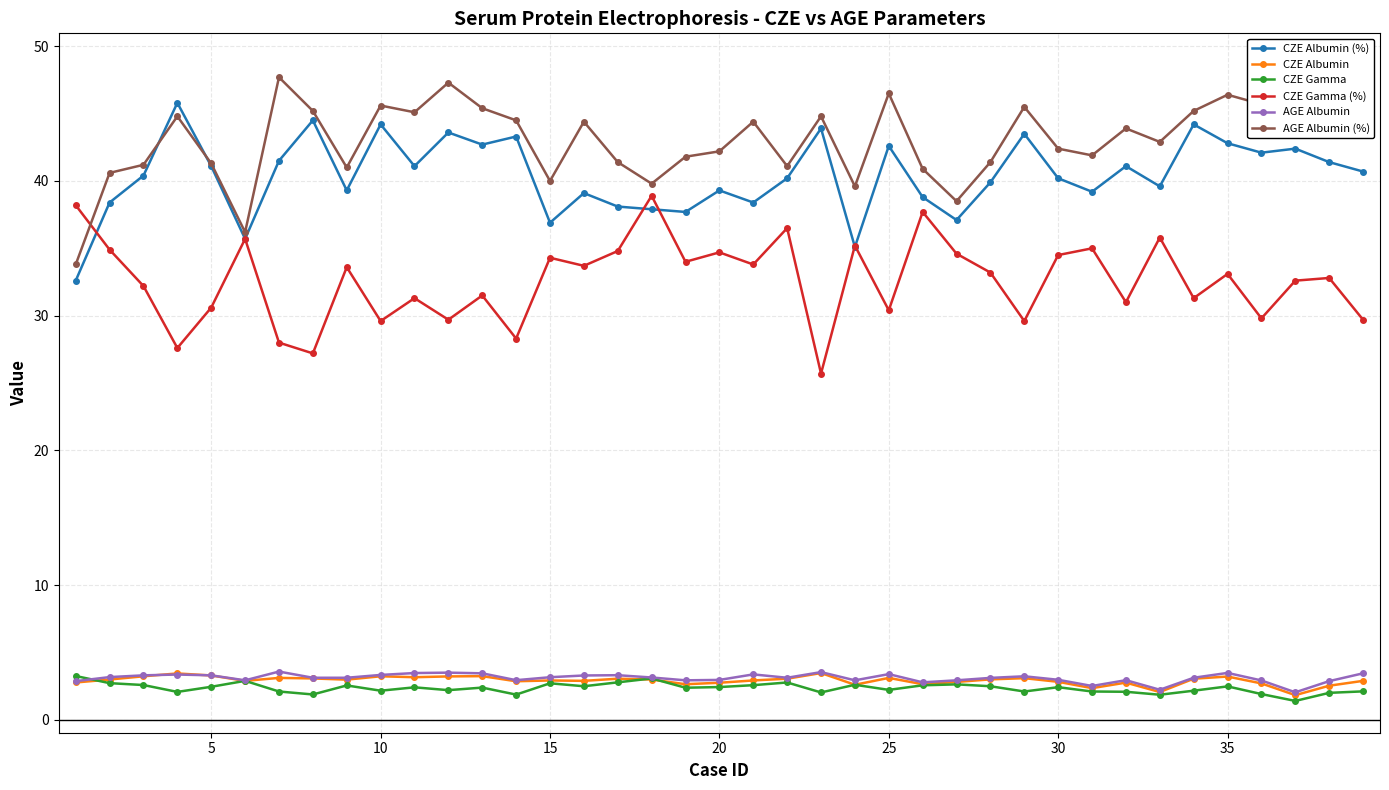

Reading left to right, what are all the values shown in this chart?

CZE Albumin (%): 32.6	38.4	40.4	45.8	41.1	35.7	41.5	44.5	39.3	44.2	41.1	43.6	42.7	43.3	36.9	39.1	38.1	37.9	37.7	39.3	38.4	40.2	43.9	35.1	42.6	38.8	37.1	39.9	43.5	40.2	39.2	41.1	39.6	44.2	42.8	42.1	42.4	41.4	40.7
CZE Albumin: 2.8	3.0	3.2	3.4	3.3	2.9	3.1	3.1	3.0	3.2	3.2	3.2	3.2	2.9	2.9	2.9	3.0	3.0	2.6	2.8	2.9	3.0	3.5	2.6	3.1	2.6	2.8	3.0	3.1	2.8	2.4	2.8	2.1	3.0	3.2	2.7	1.8	2.5	2.9
CZE Gamma: 3.2	2.7	2.6	2.1	2.5	2.9	2.1	1.9	2.5	2.2	2.4	2.2	2.4	1.9	2.7	2.5	2.8	3.1	2.4	2.4	2.6	2.8	2.0	2.6	2.2	2.6	2.6	2.5	2.1	2.4	2.1	2.1	1.9	2.2	2.5	1.9	1.4	2.0	2.1
CZE Gamma (%): 38.2	34.9	32.2	27.6	30.6	35.7	28.0	27.2	33.6	29.6	31.3	29.7	31.5	28.3	34.3	33.7	34.8	38.9	34.0	34.7	33.8	36.5	25.7	35.2	30.4	37.7	34.6	33.2	29.6	34.5	35.0	31.0	35.8	31.3	33.1	29.8	32.6	32.8	29.7
AGE Albumin: 2.9	3.2	3.3	3.4	3.3	2.9	3.6	3.1	3.1	3.3	3.5	3.5	3.5	2.9	3.2	3.3	3.3	3.1	2.9	3.0	3.4	3.1	3.5	2.9	3.4	2.8	2.9	3.1	3.2	3.0	2.5	2.9	2.2	3.1	3.5	2.9	2.0	2.9	3.5
AGE Albumin (%): 33.8	40.6	41.2	44.8	41.3	36.2	47.7	45.2	41.0	45.6	45.1	47.3	45.4	44.5	40.0	44.4	41.4	39.8	41.8	42.2	44.4	41.1	44.8	39.6	46.5	40.9	38.5	41.4	45.5	42.4	41.9	43.9	42.9	45.2	46.4	45.7	47.5	47.1	48.6